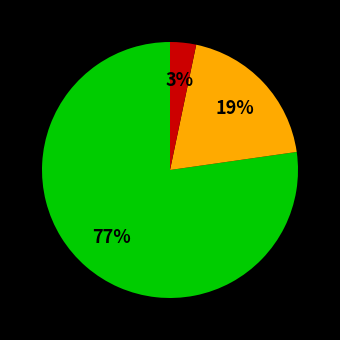

How many segments does this pie chart have?

3